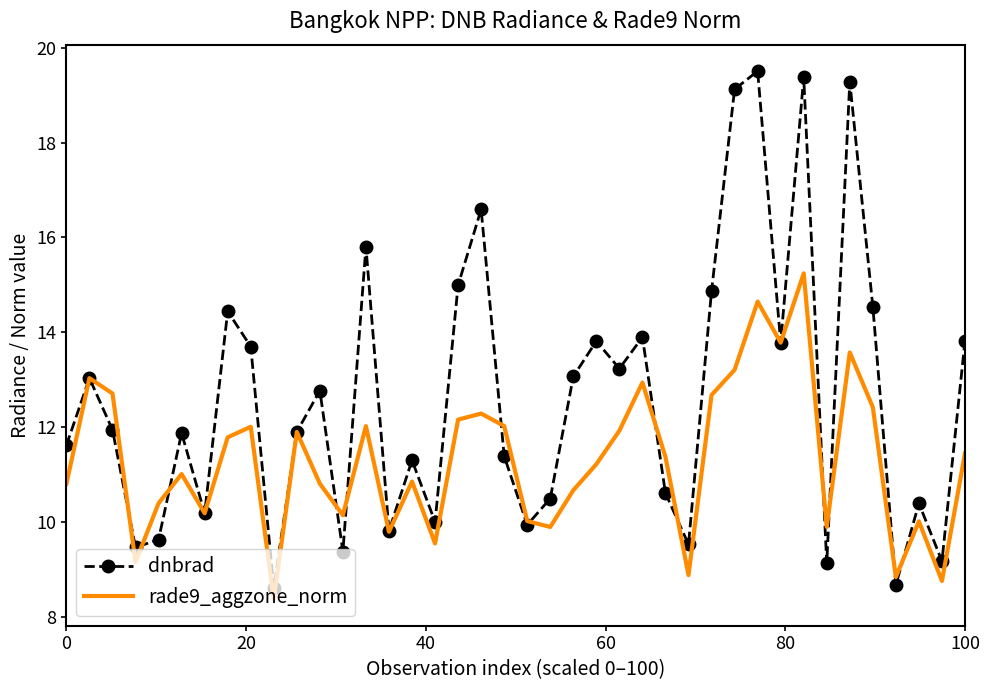

Which series has the largest range (max minus min)?

dnbrad